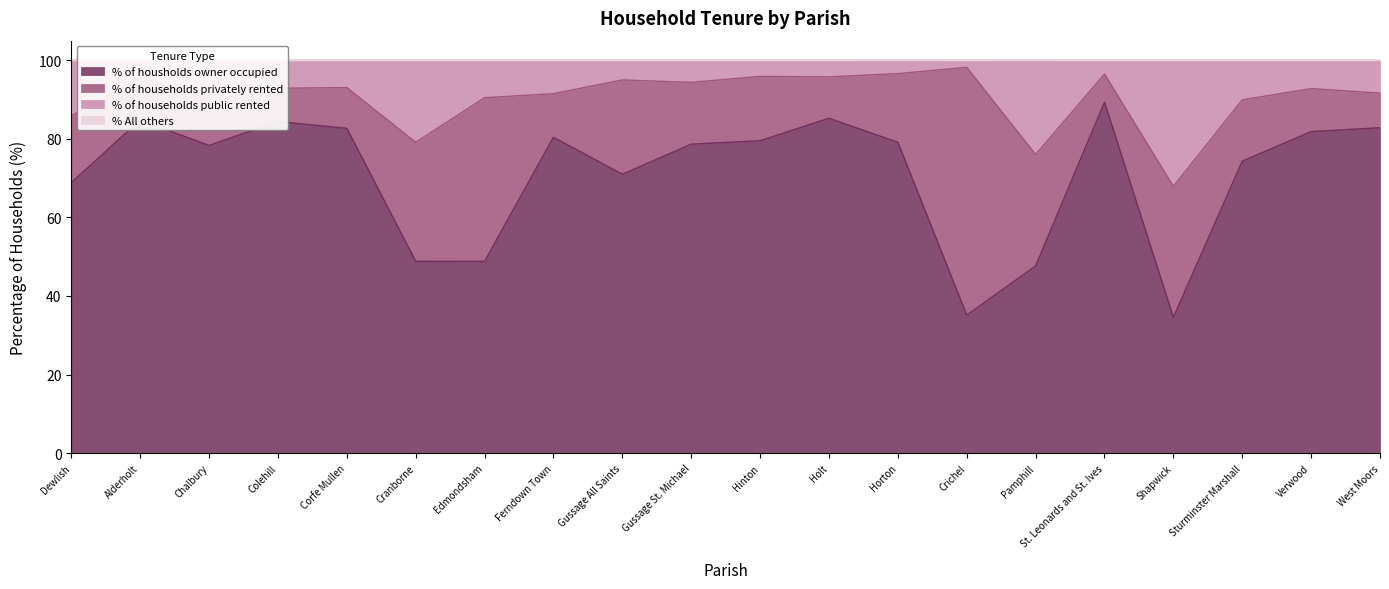

What value does the % of housholds owner occupied series have at Edmondsham?

48.8